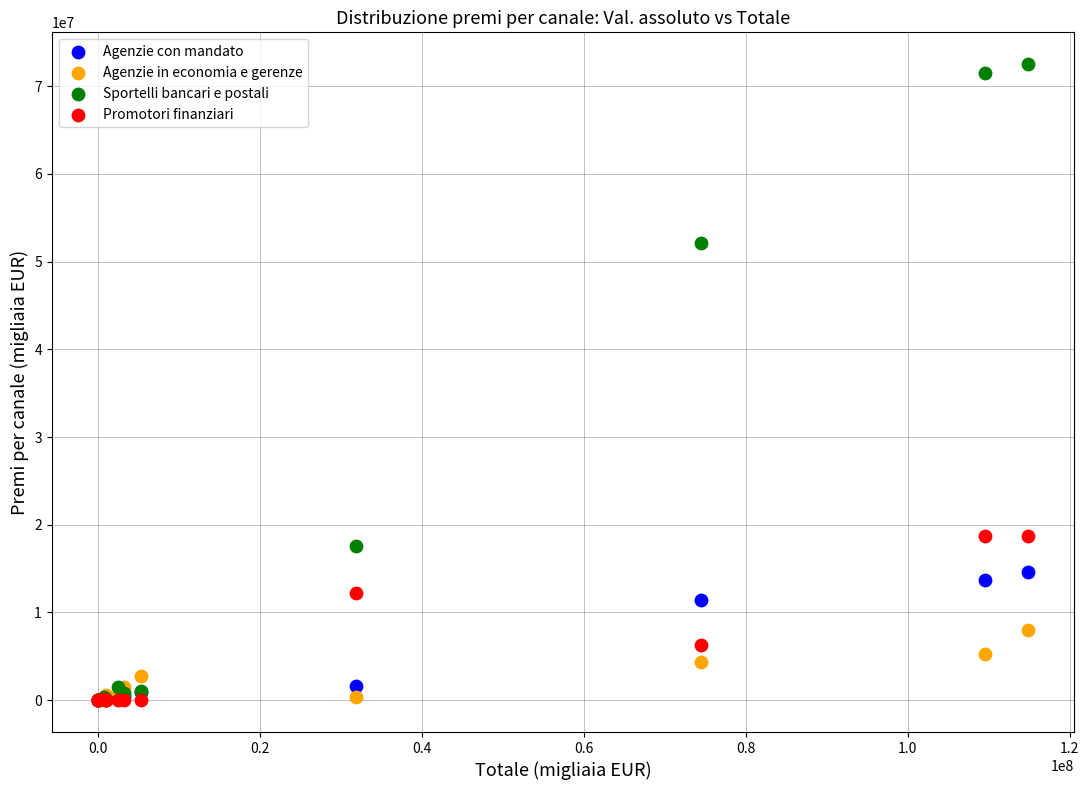

Across all series, what Y value is closest to 36249007?

52089494